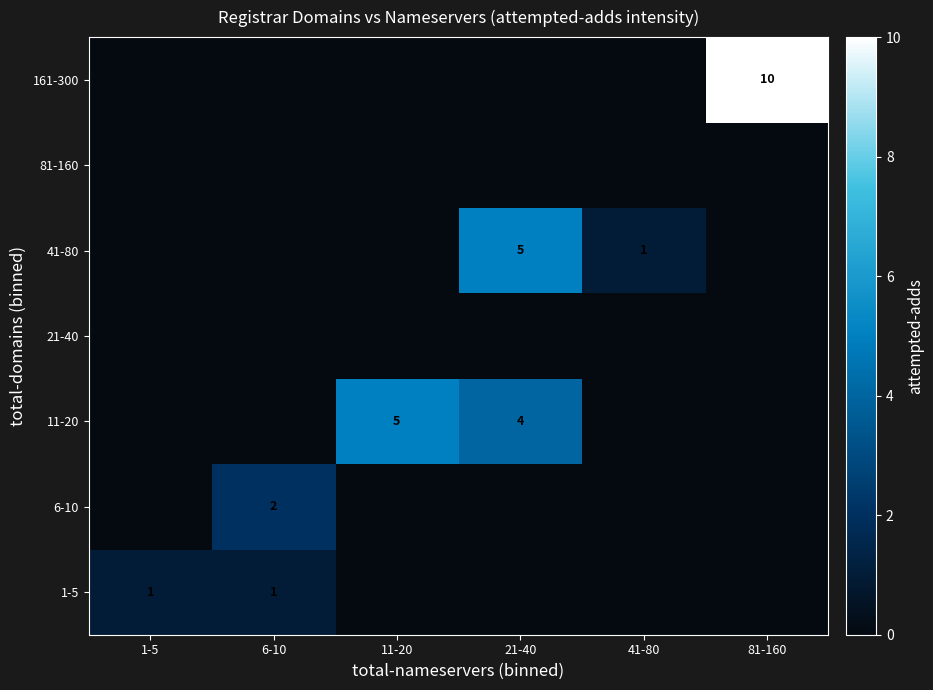

At how many categories does at least one series exceed 5?

1